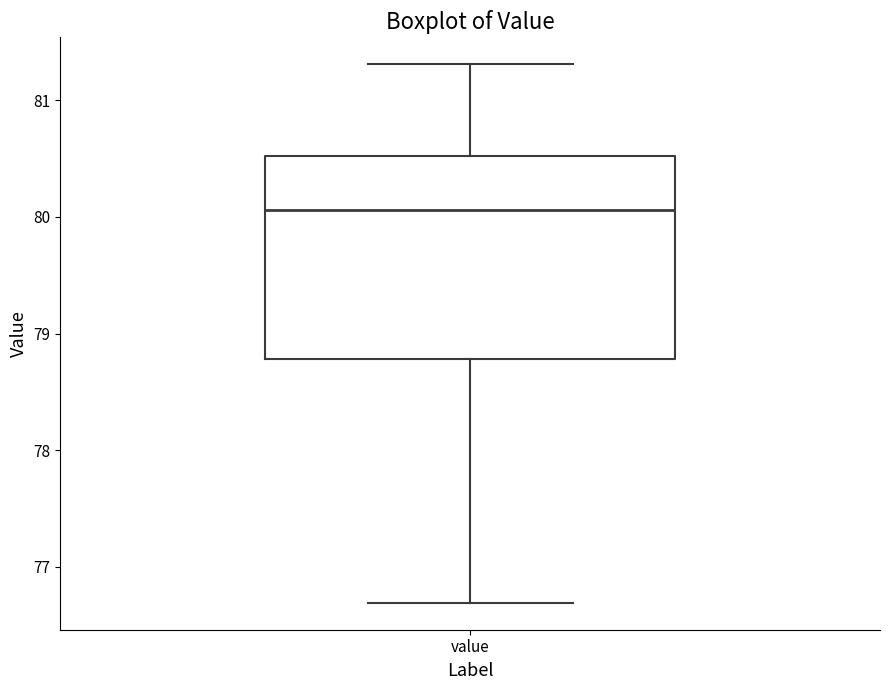

Read this box plot against the y-axis: the position of the median line, the range covered by the box, and the ends of both whiskers. The values are not printed on the chart, so give them approximately, as read against the axis.

median 80.1, box 78.8 to 80.5, whiskers 76.7 to 81.3